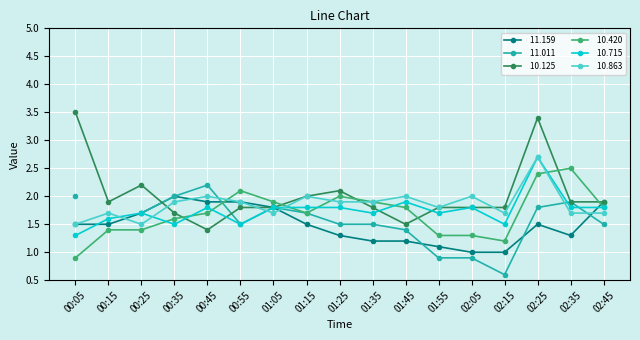

Where is the first local maximum for  11.159?

00:35